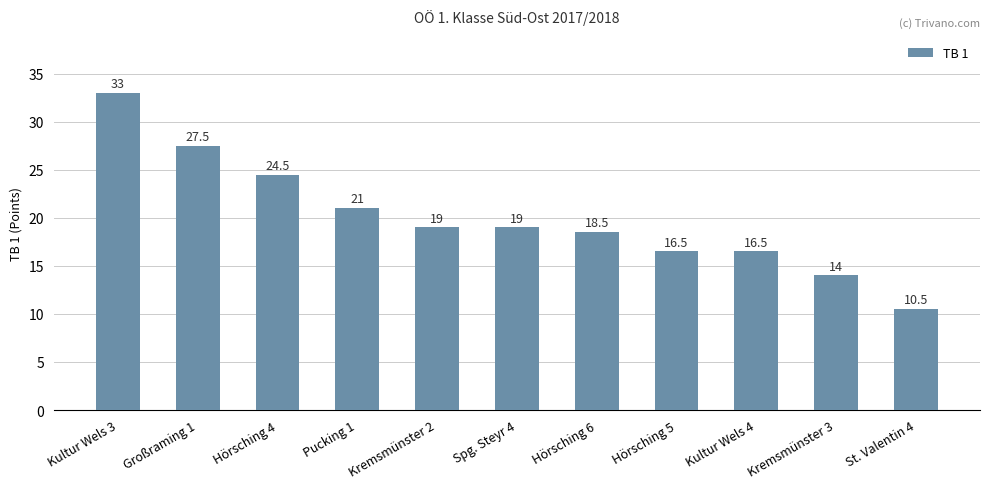

What is the minimum value shown in the chart?

10.5